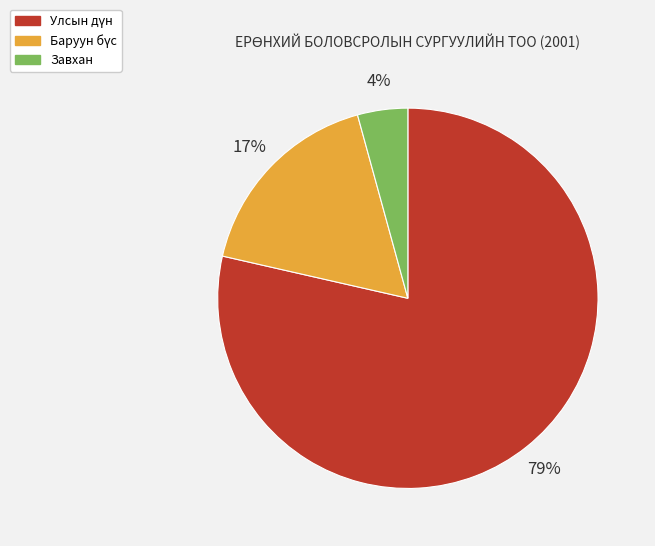

True or false: Завхан accounts for 14% of the total.

False